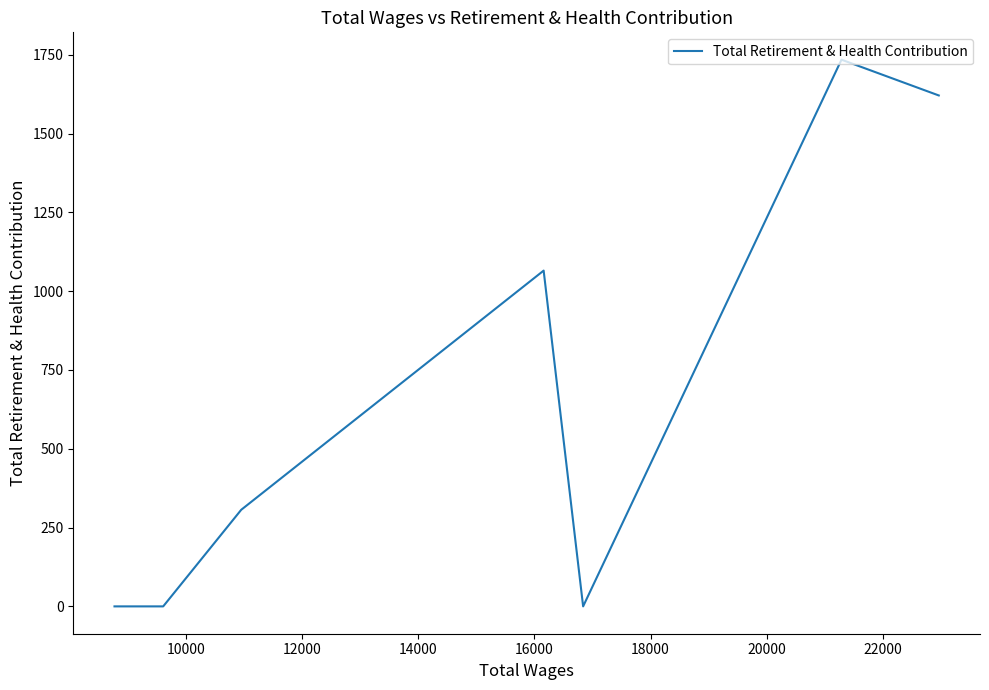

How many lines are shown in the chart?

1